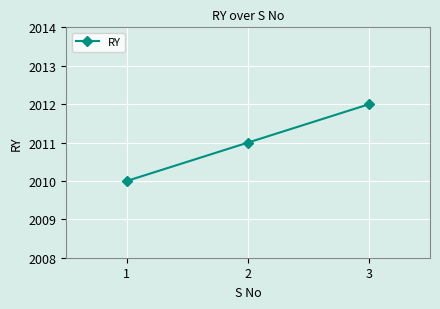

What is the maximum value shown in the chart?

2012